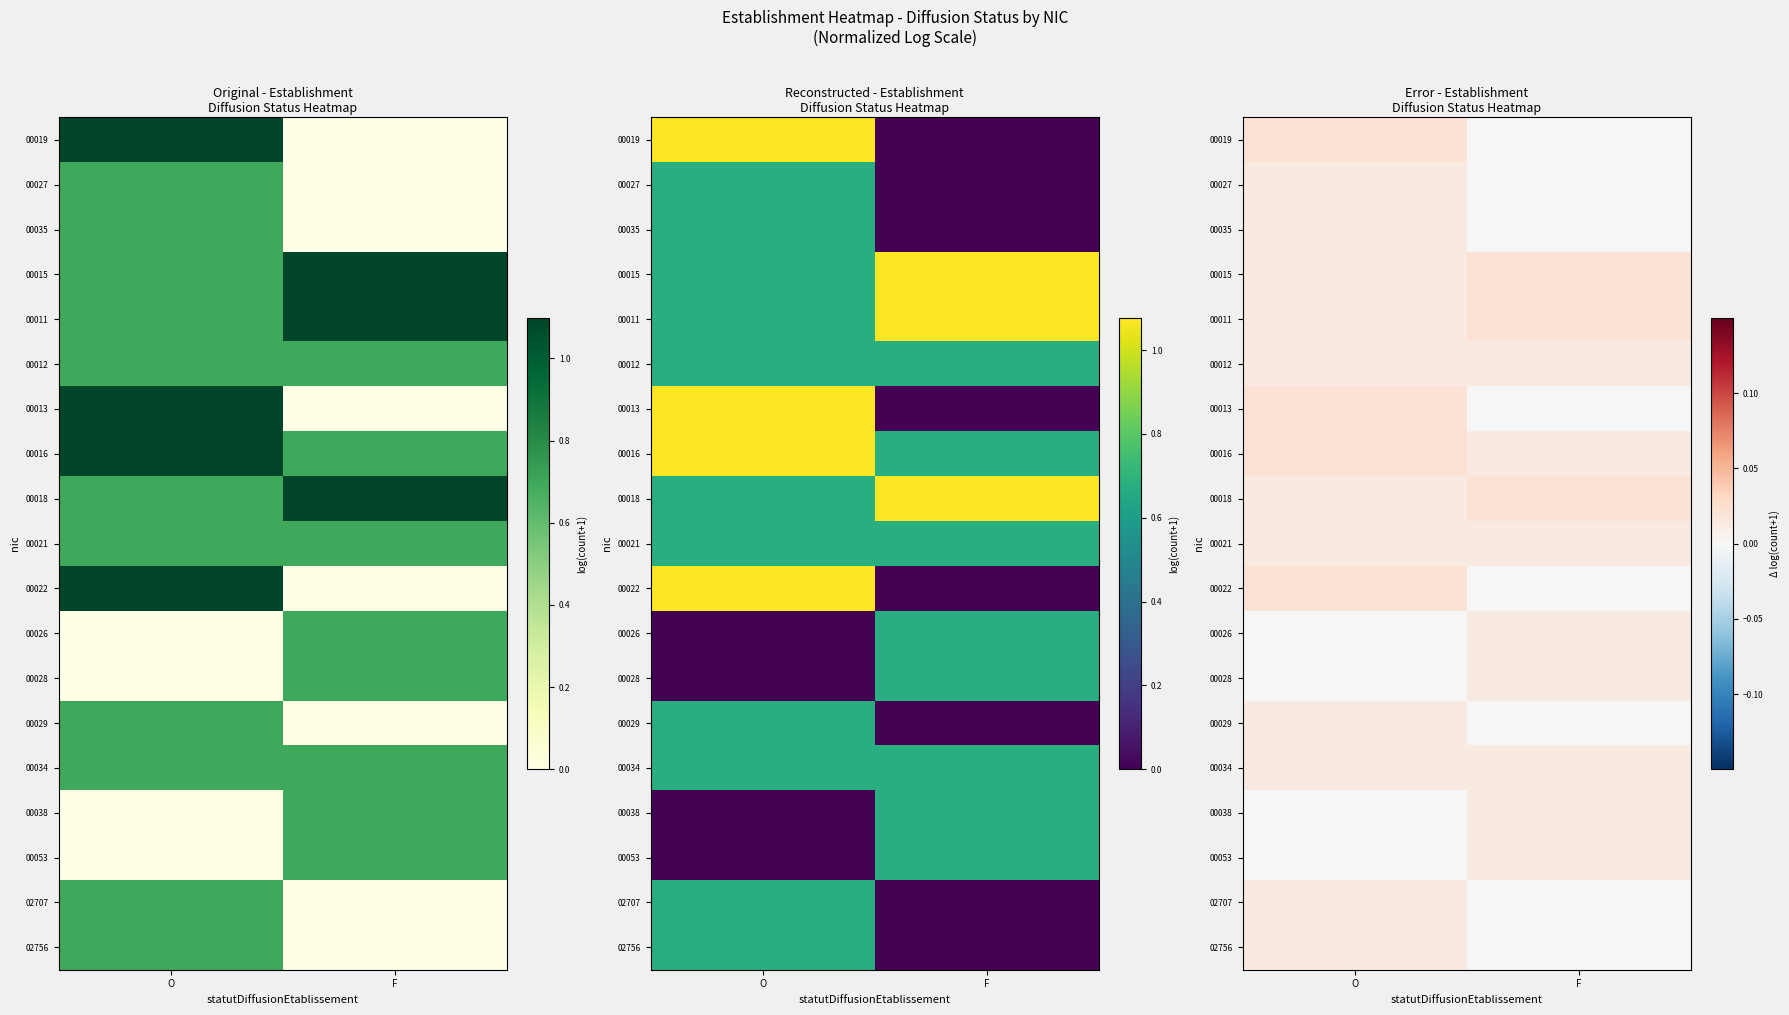

Where is 00038 nearest to the value 0?

O